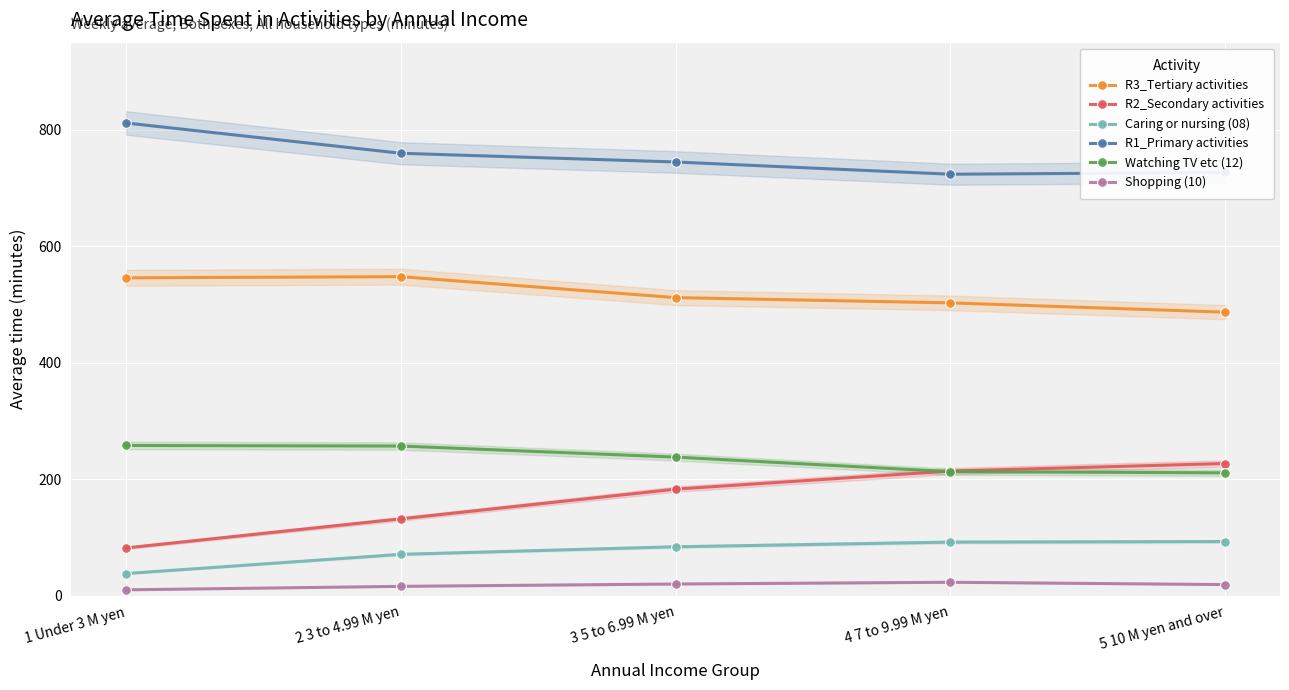

What is the total value across all series at 1 Under 3 M yen?

1746